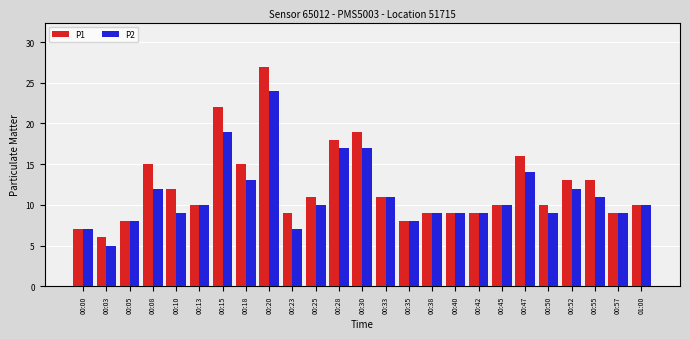

At which label does P2 reach its peak?

00:20